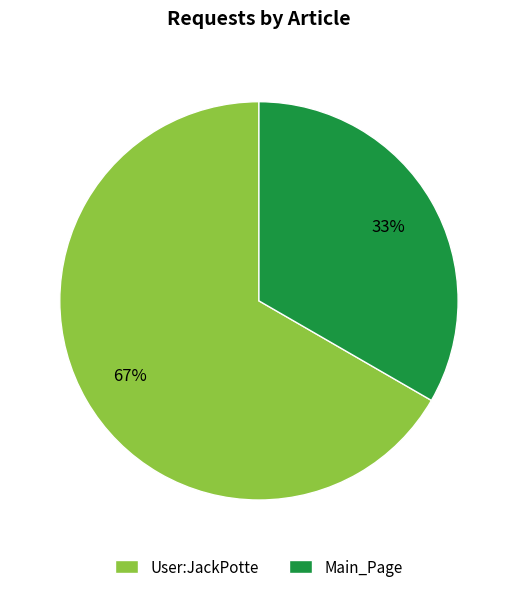

Count the number of slices in the pie.

2